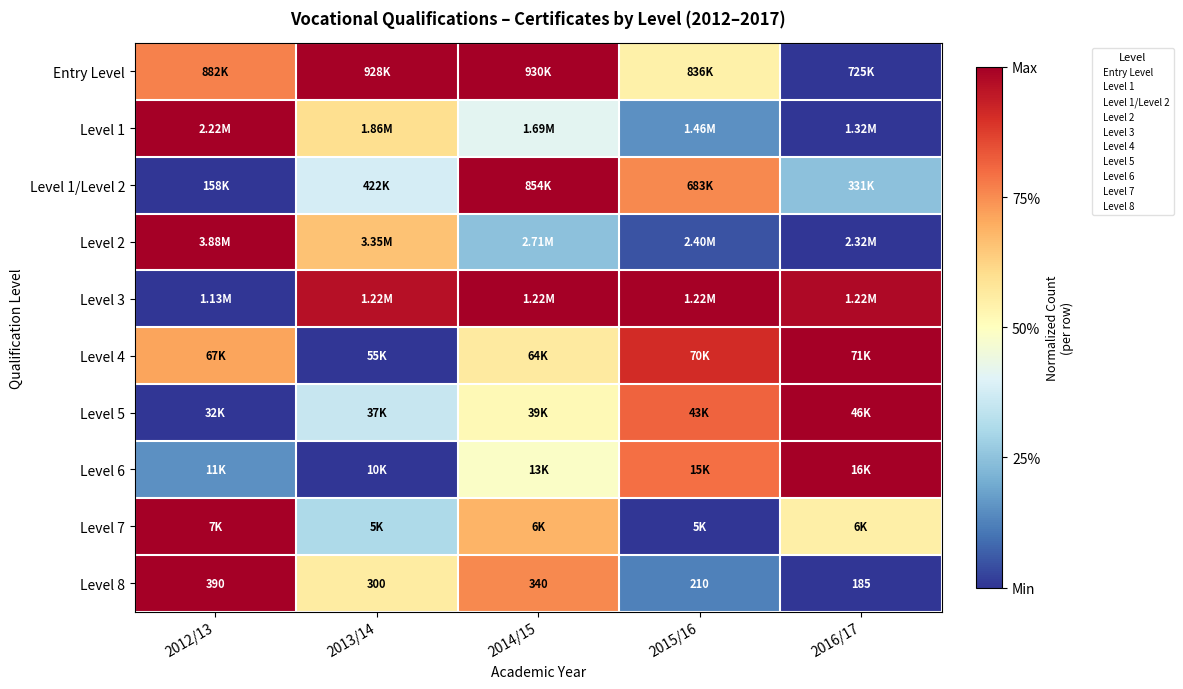

Which label corresponds to the smallest value in the chart?

2016/17